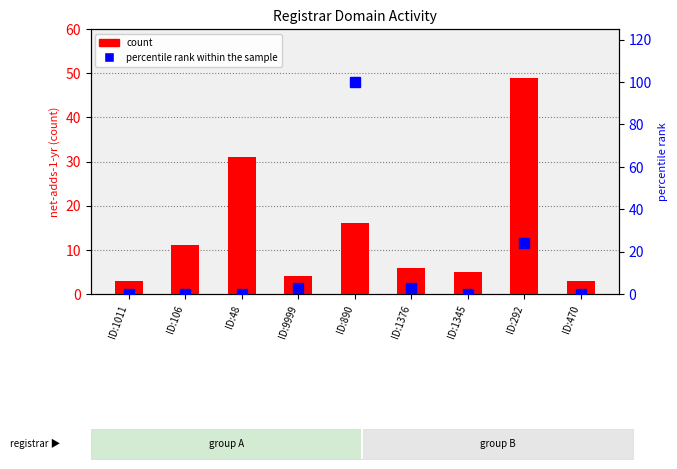

Reading right to left, what are all the values shown in this chart?

count: 3.0	49.0	5.0	6.0	16.0	4.0	31.0	11.0	3.0
percentile rank within the sample: 0.0	24.2	0.0	3.0	100.0	3.0	0.0	0.0	0.0